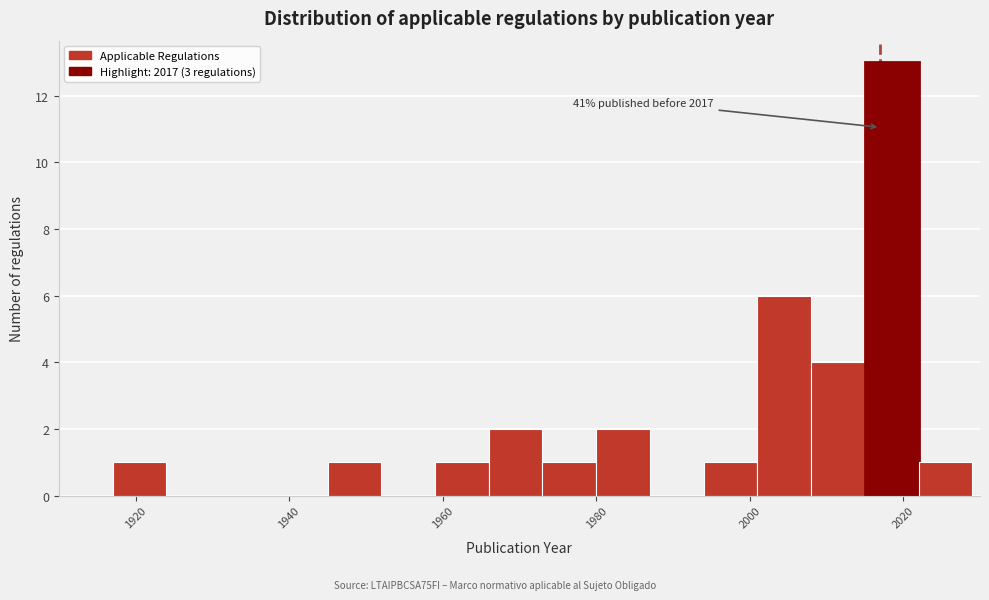

Read against the x-axis, roughly where is the centre of the tallest bar?

2018